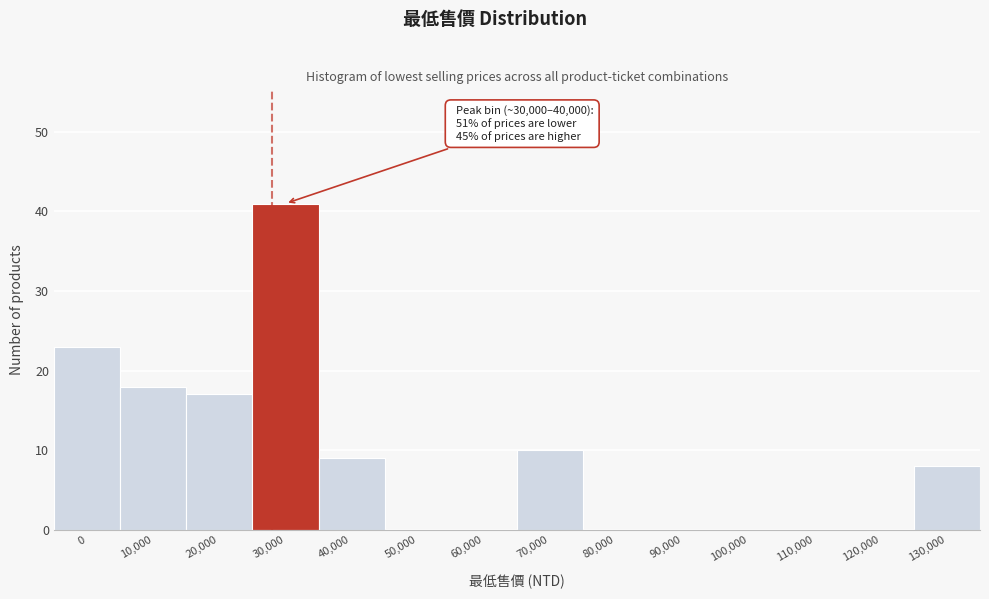

Reading right to left, what are all the values shown in this chart?

130,000=8	120,000=0	110,000=0	100,000=0	90,000=0	80,000=0	70,000=10	60,000=0	50,000=0	40,000=9	30,000=41	20,000=17	10,000=18	0=23